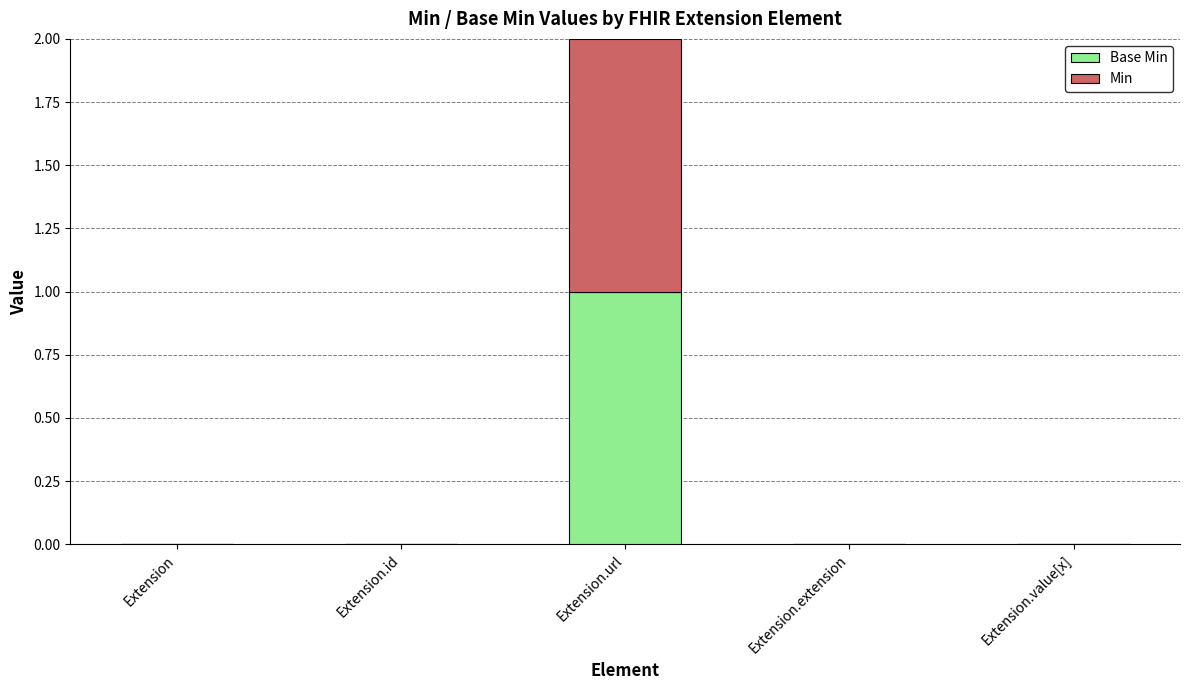

At which category is the sum across all series the highest?

Extension.url